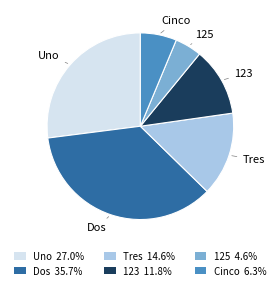

Which slice is the smallest?

125